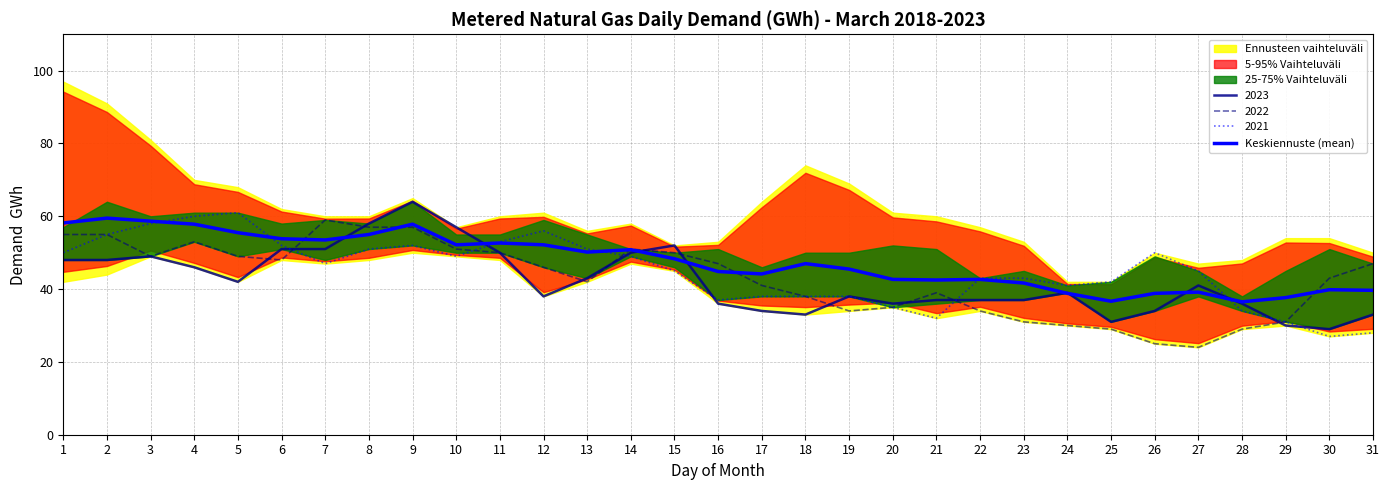

The value of 2021 at 10 is 49.0. True or false?

True